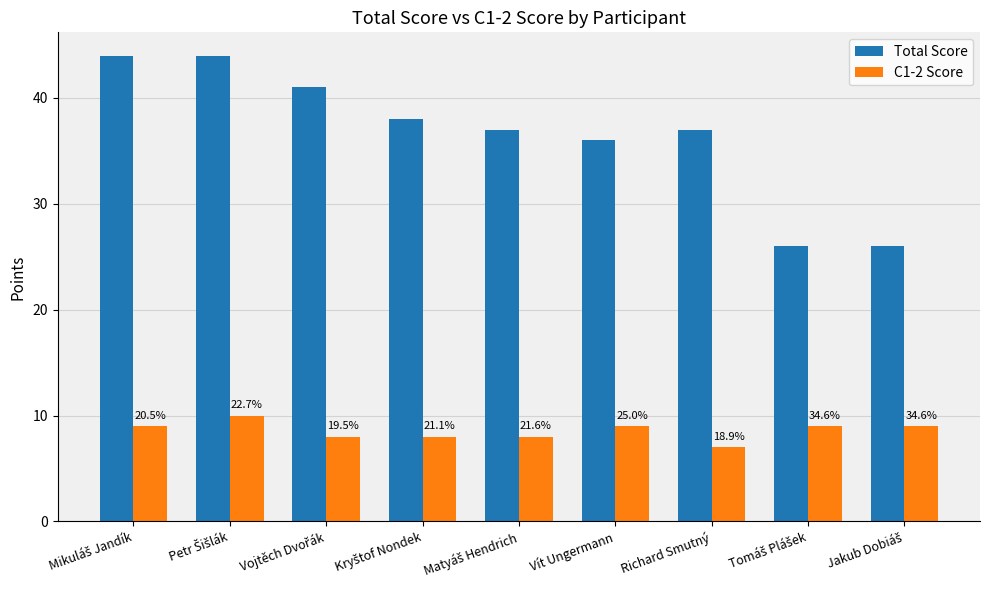

How many bars are there in each group?

2